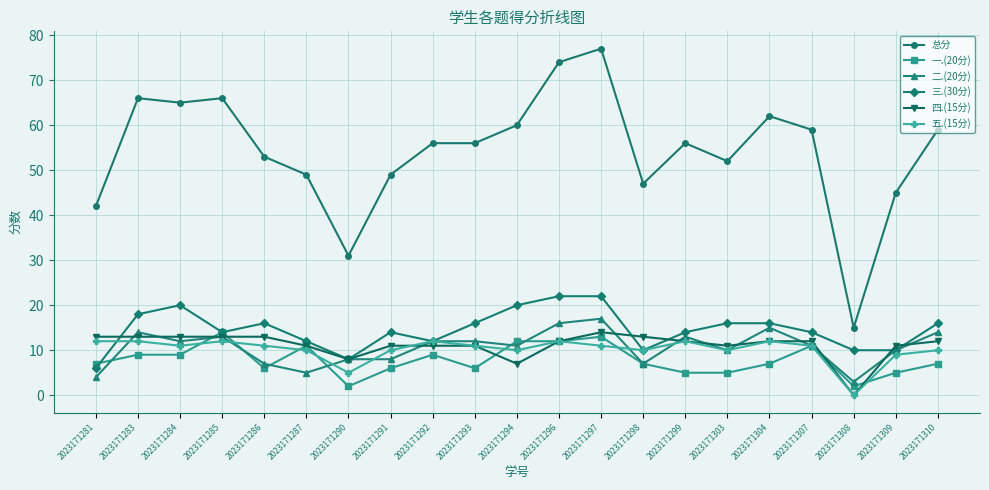

What are all the series names shown in the legend?

总分, 一.(20分), 二.(20分), 三.(30分), 四.(15分), 五.(15分)